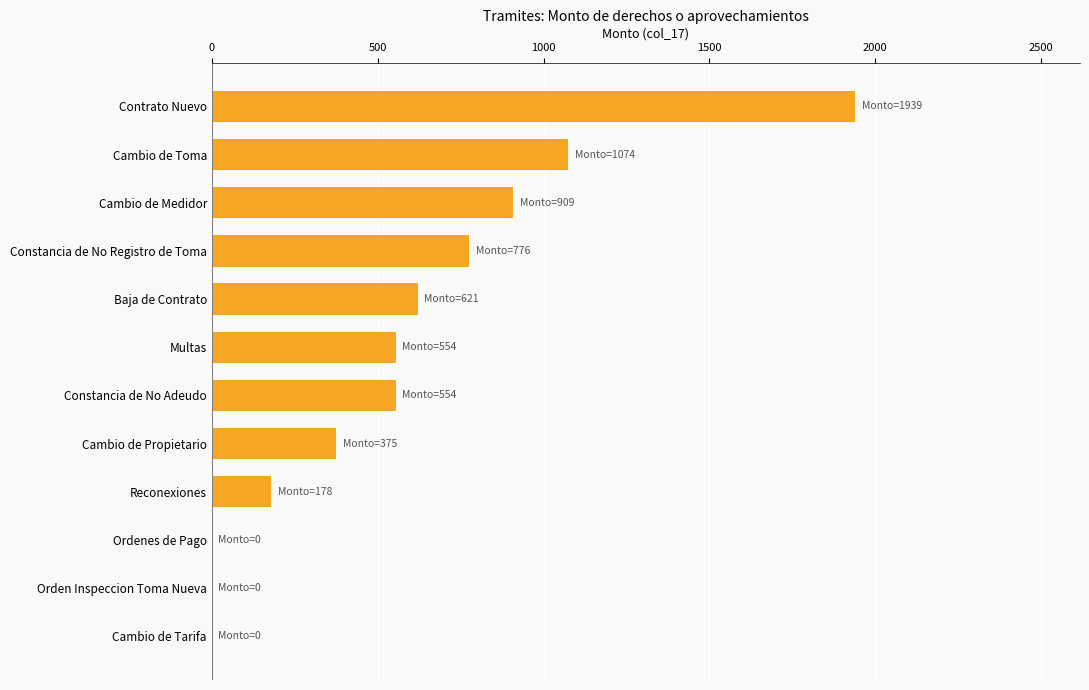

How many distinct data groups are displayed?

1